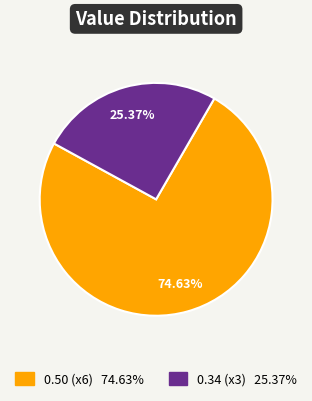

How many segments does this pie chart have?

2